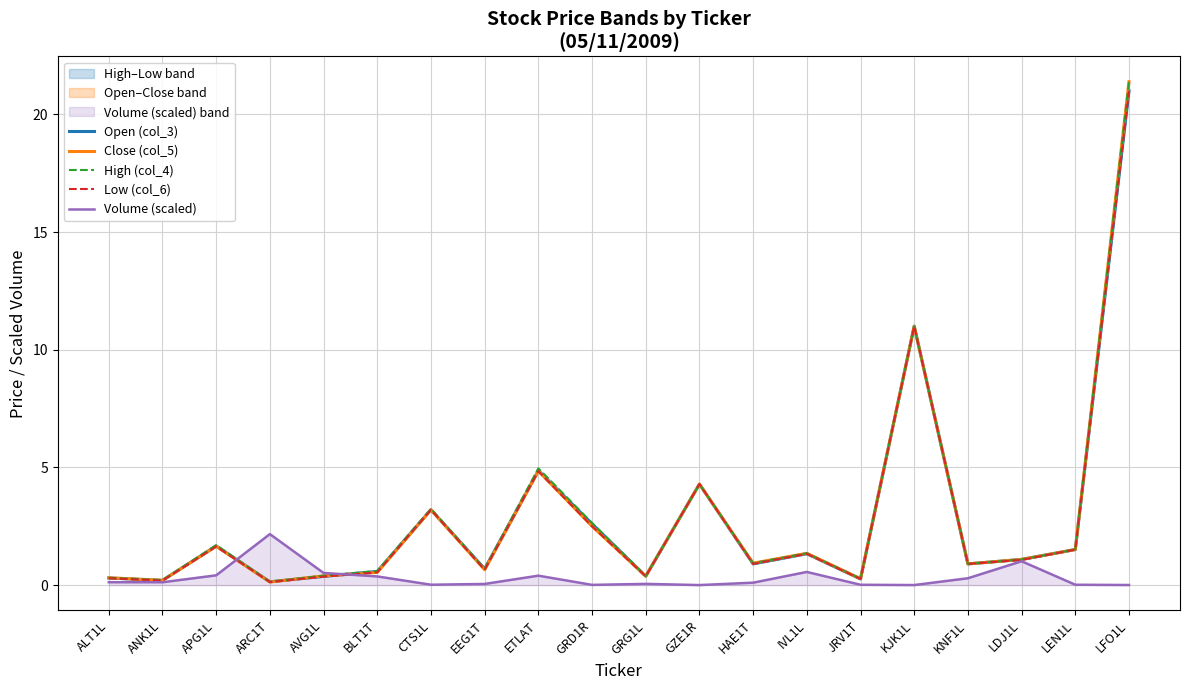

Which category has the lowest value across all series?

GZE1R